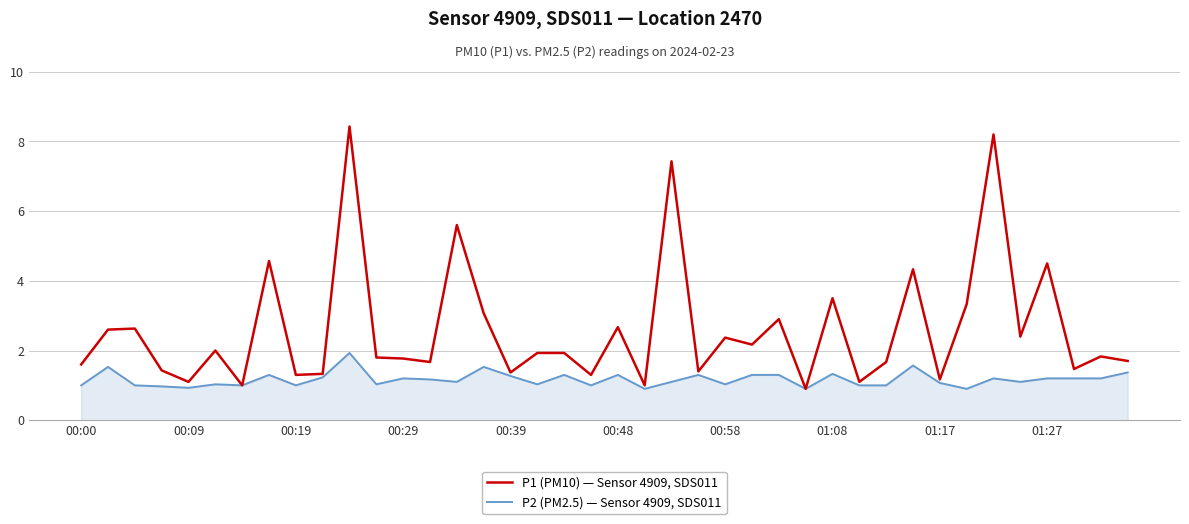

What is the difference between the second highest and minimum values in the P1 (PM10) — Sensor 4909, SDS011 series?

7.3